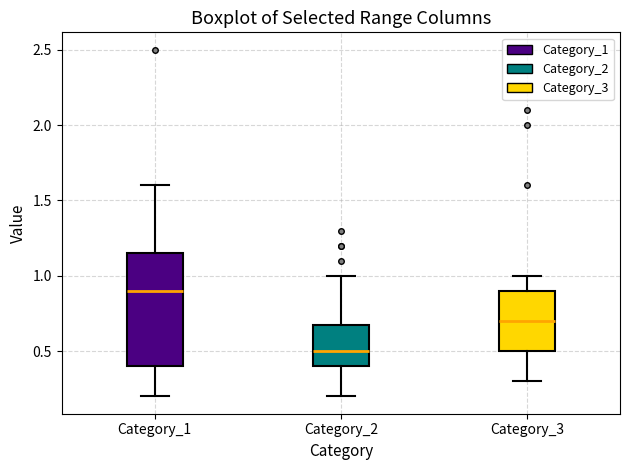

Which box is the tallest, from its lower edge to its upper edge?

Category_1